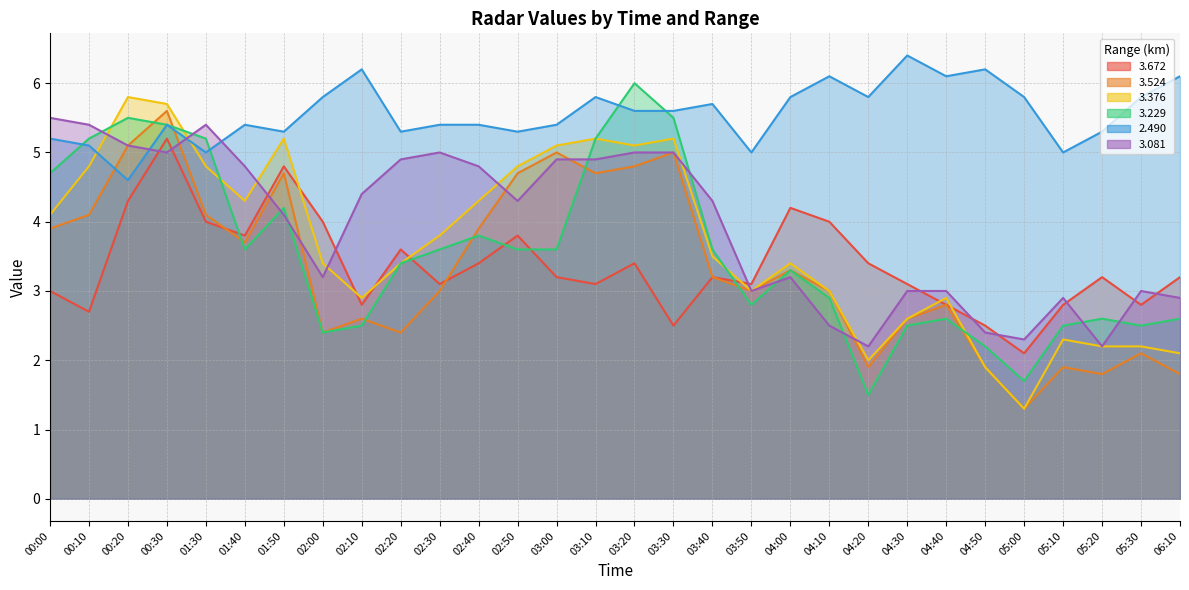

What are all the series names shown in the legend?

3.672, 3.524, 3.376, 3.229, 2.490, 3.081